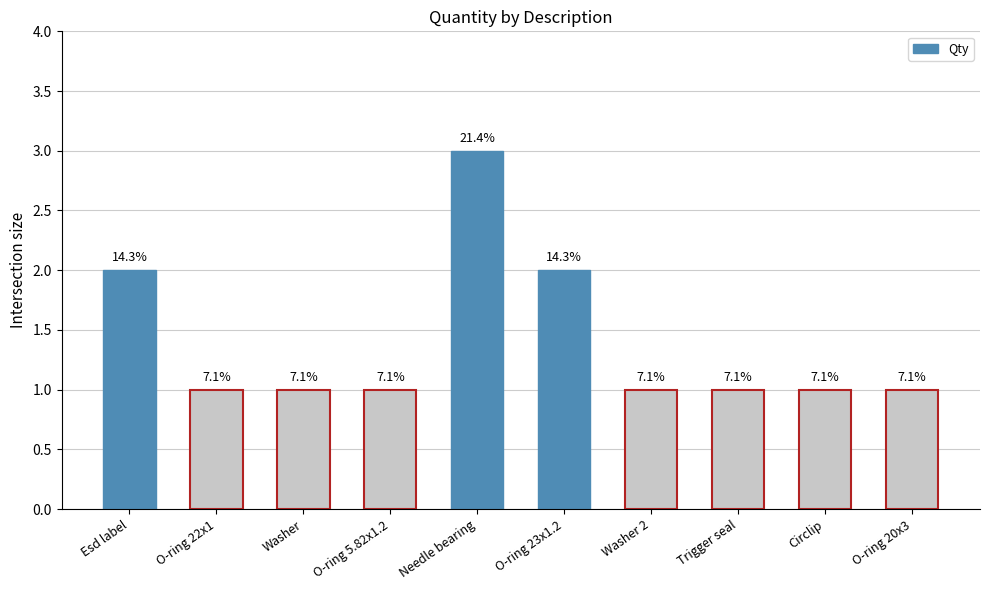

Reading left to right, transcribe all the data shown in this chart.

Esd label=2	O-ring 22x1=1	Washer=1	O-ring 5.82x1.2=1	Needle bearing=3	O-ring 23x1.2=2	Washer 2=1	Trigger seal=1	Circlip=1	O-ring 20x3=1